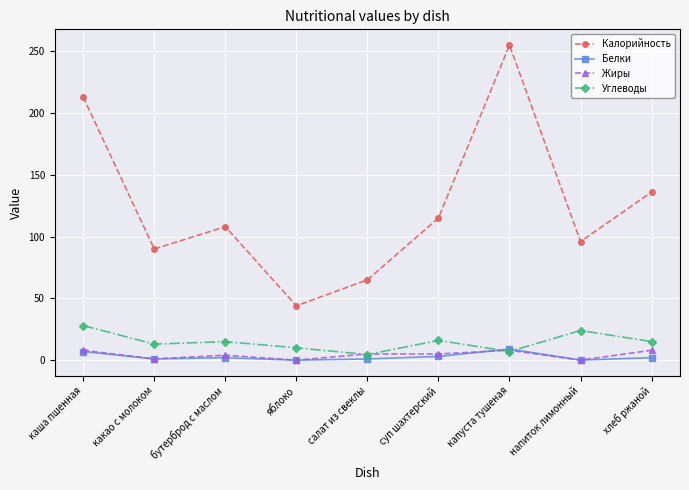

Is it true that Калорийность equals 115.0 at суп шахтерский?

True